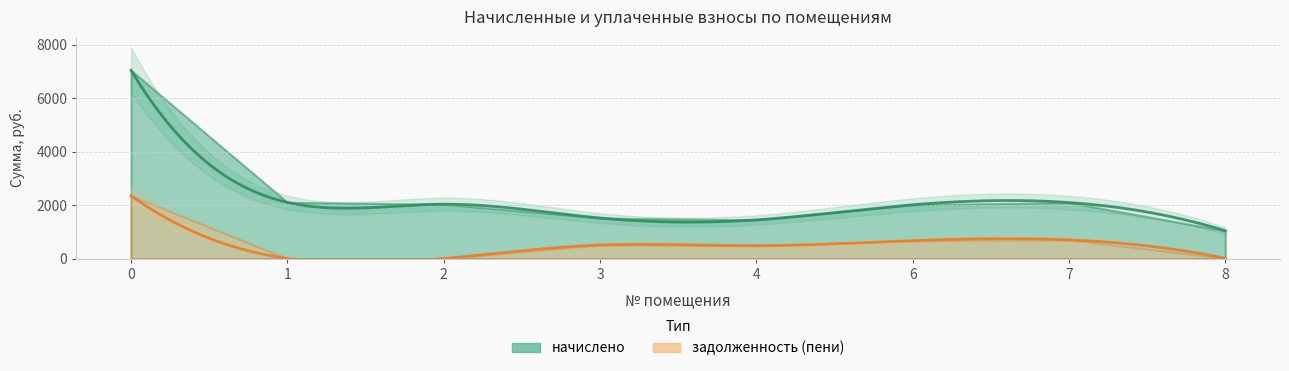

At 0, list the series in order from largest to smallest.

начислено, задолженность (пени)